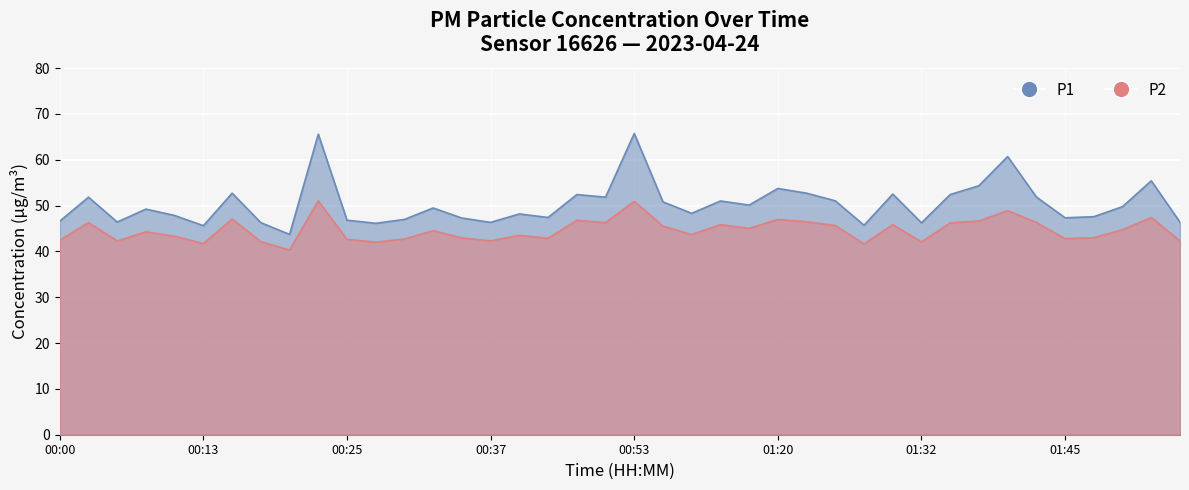

The P1 series shows 73.0 at 00:42. True or false?

False